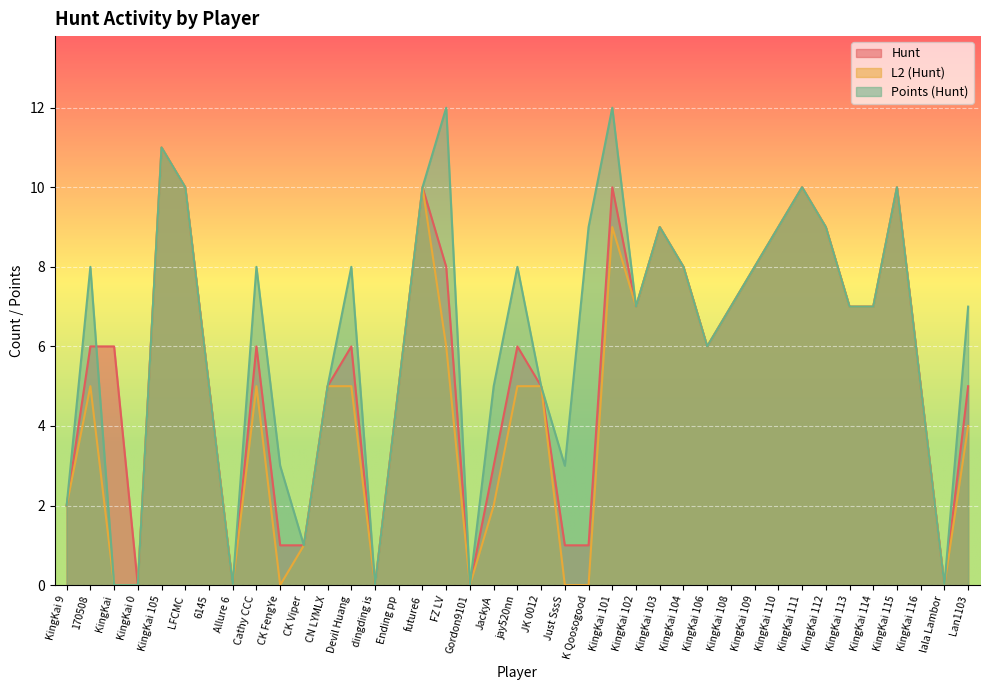

At which label does Points (Hunt) first exceed 7?

170508